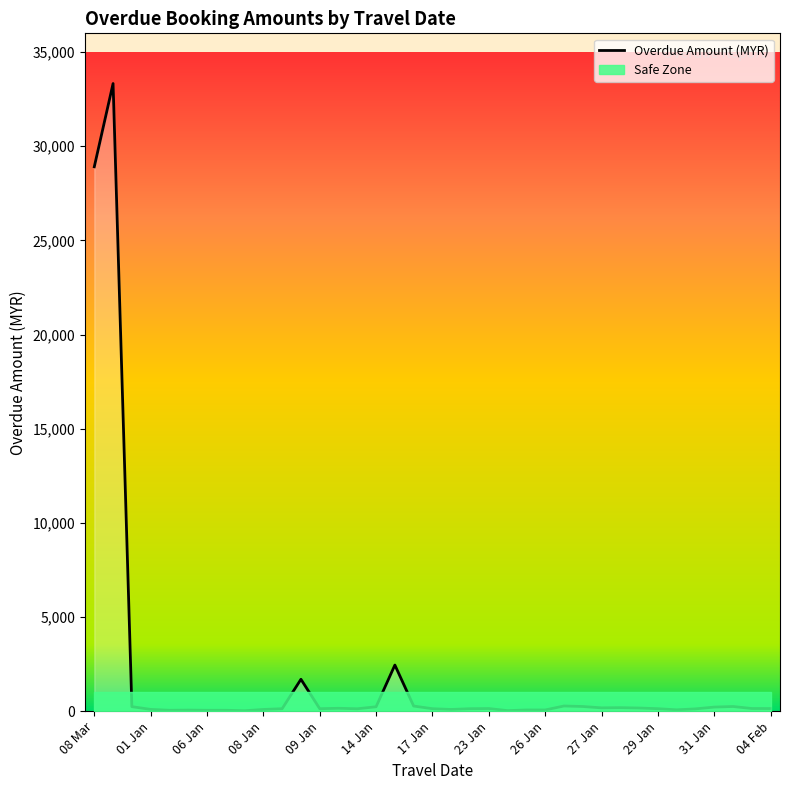

Where is Overdue Amount (MYR) nearest to the value 16675?

08 Mar